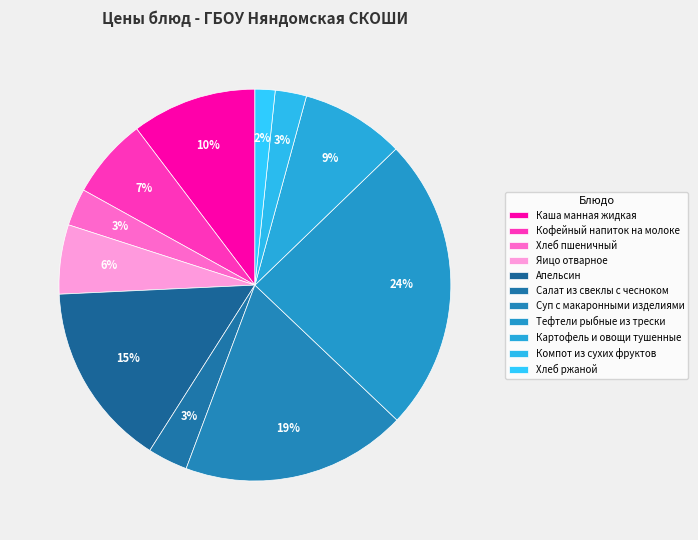

Rank the categories by value from lowest to highest.

Хлеб ржаной, Компот из сухих фруктов, Хлеб пшеничный, Салат из свеклы с чесноком, Яицо отварное, Кофейный напиток на молоке, Картофель и овощи тушенные, Каша манная жидкая, Апельсин, Суп с макаронными изделиями, Тефтели рыбные из трески